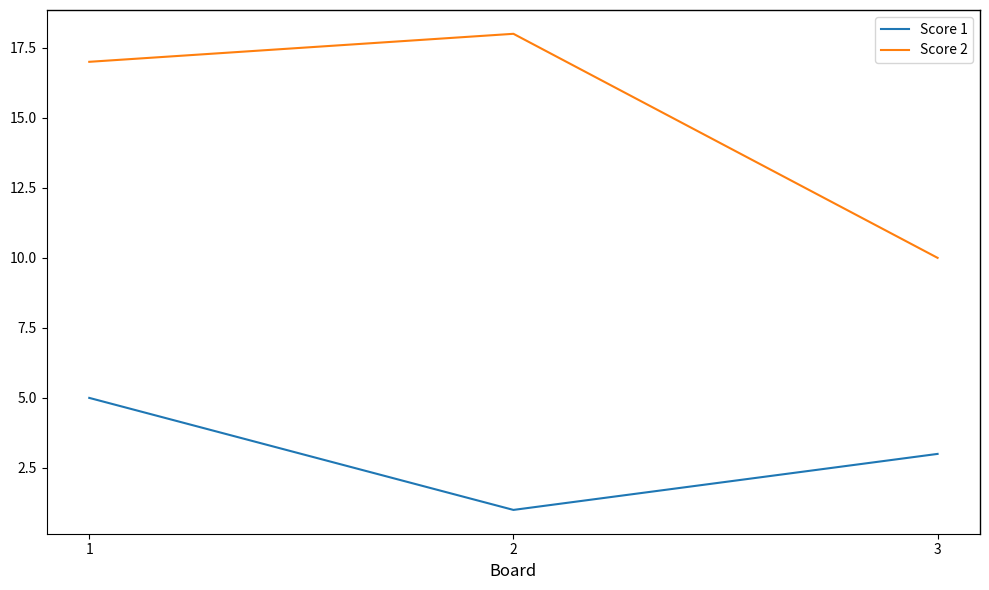

List the series in order of their overall mean, highest first.

Score 2, Score 1